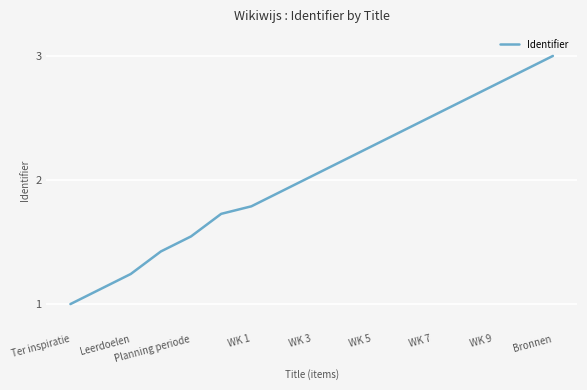

What is the smallest value displayed?

1.0